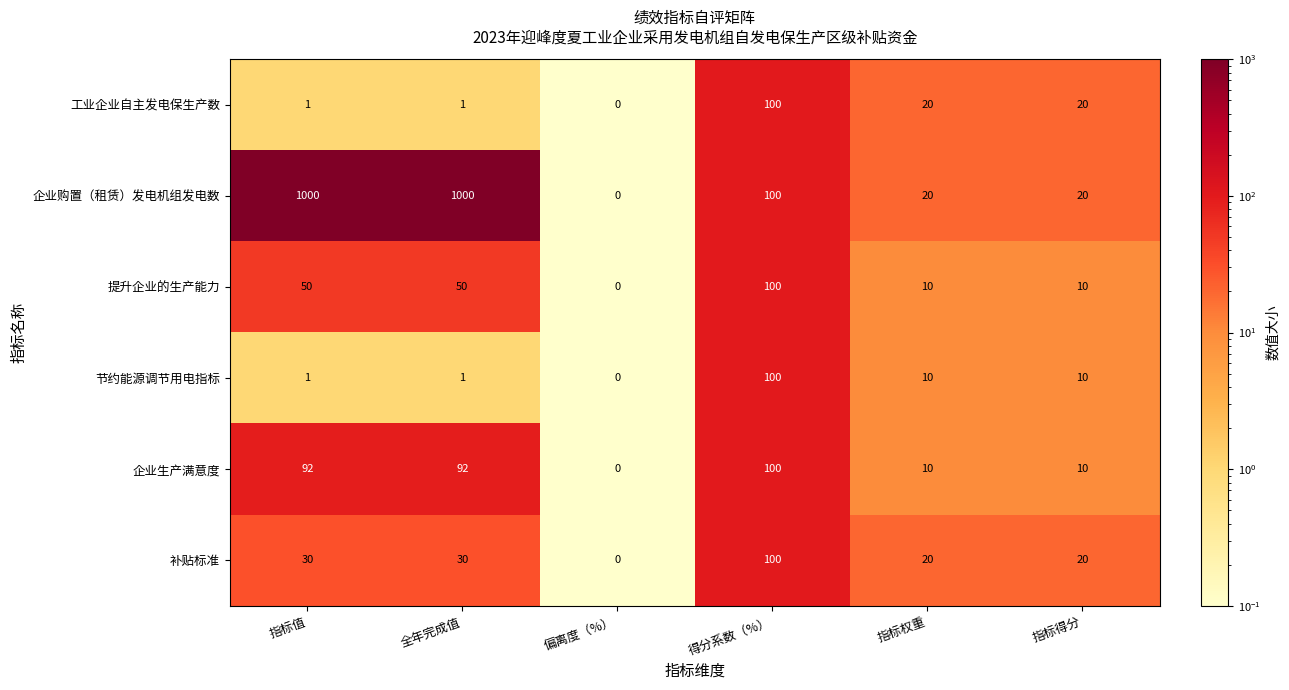

What is the total value across all series at 全年完成值?

1174